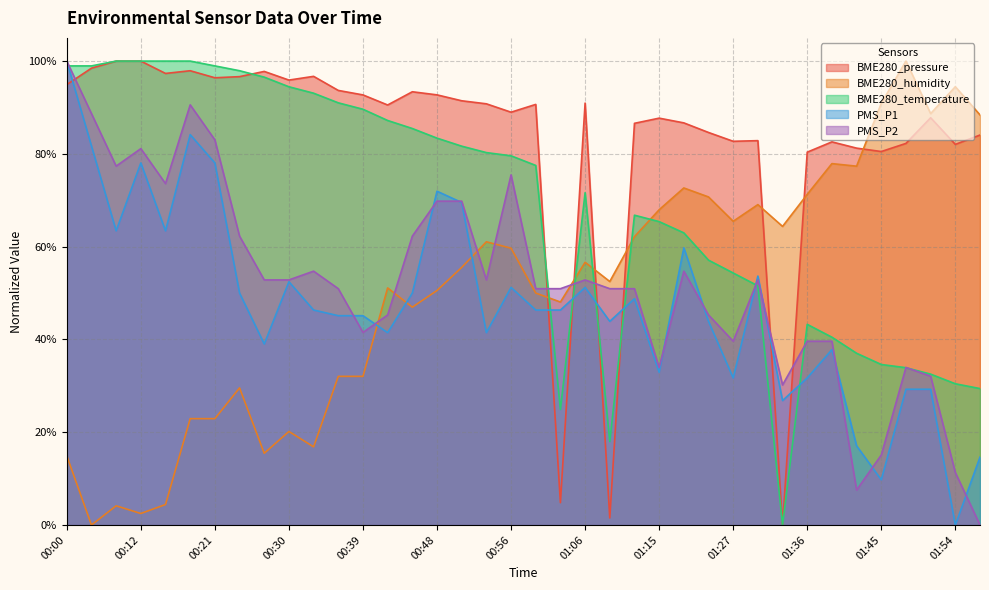

What is the total value across all series at 00:27?

3.0